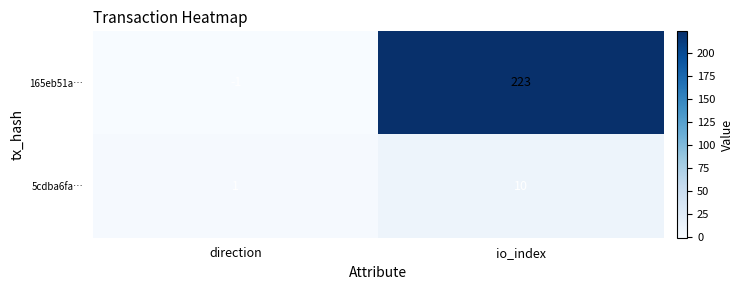

What is the spread (max minus min) of values at io_index?

213